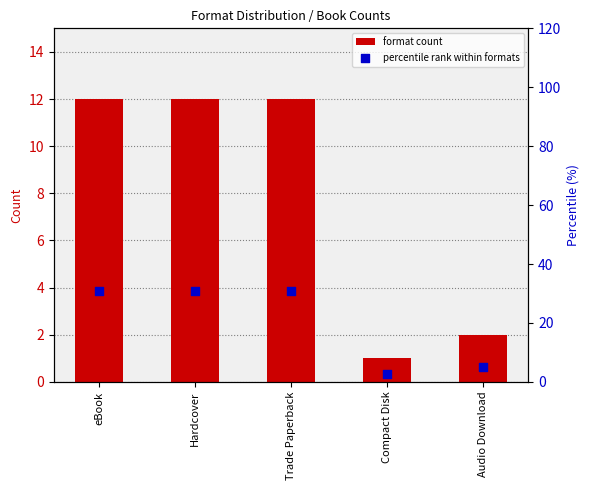

Which series has the largest total across all categories?

percentile rank within formats